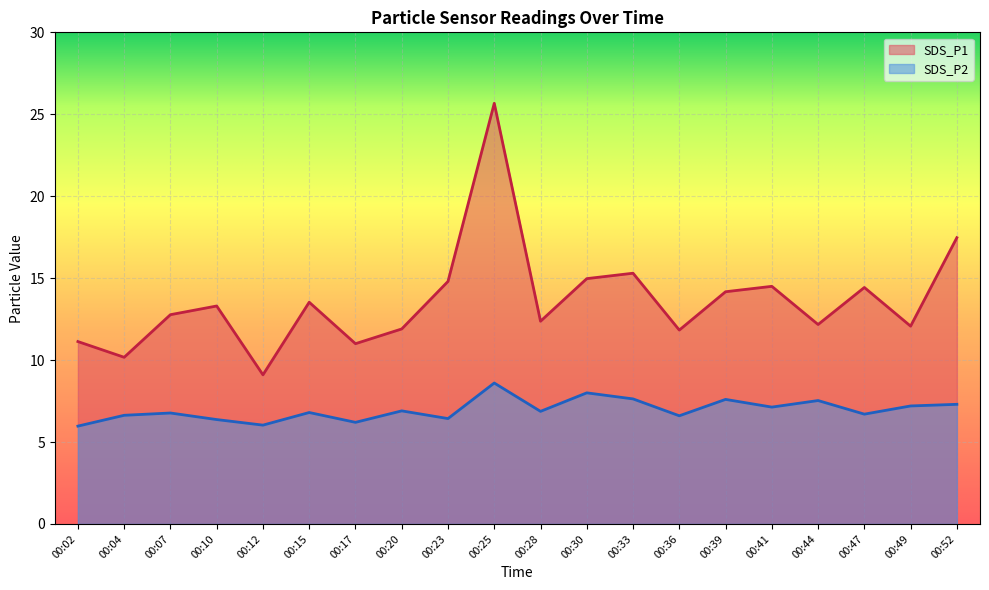

Rank the series by their maximum value, from highest to lowest.

SDS_P1, SDS_P2